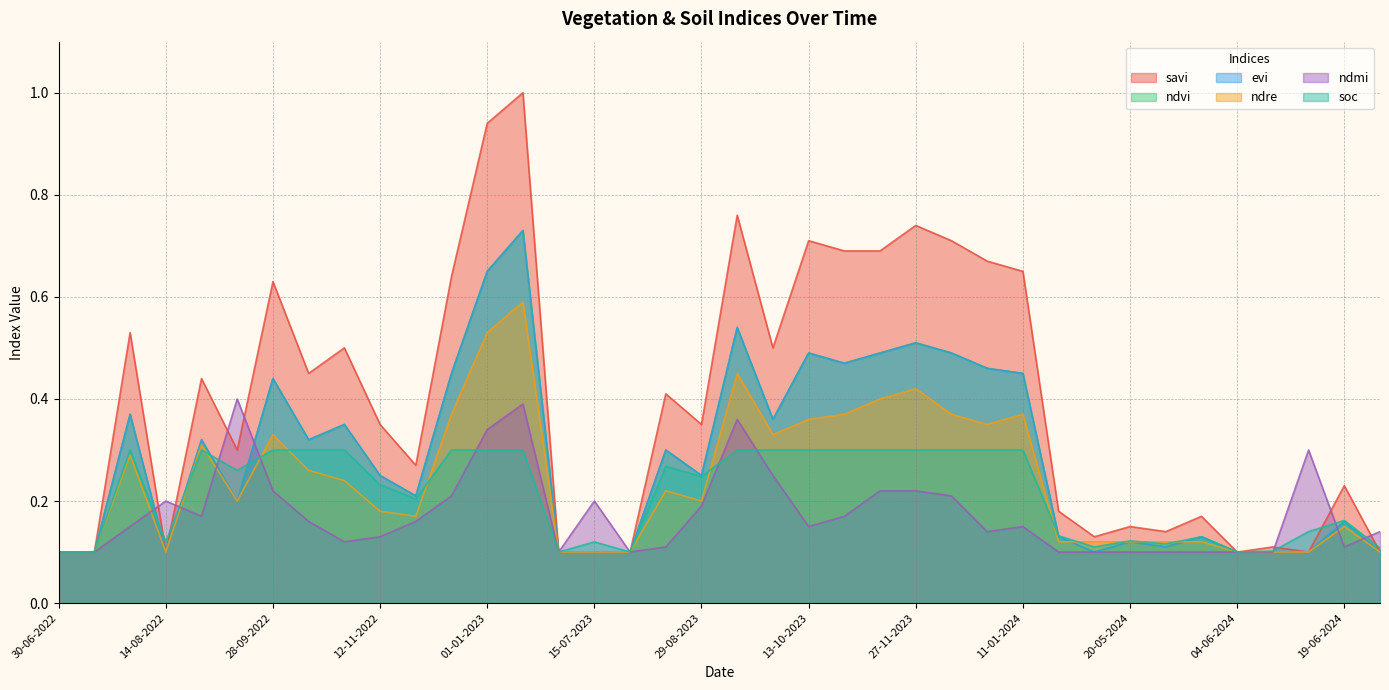

Is the value of savi at 12-12-2022 greater than the value of ndmi at 19-06-2024?

Yes